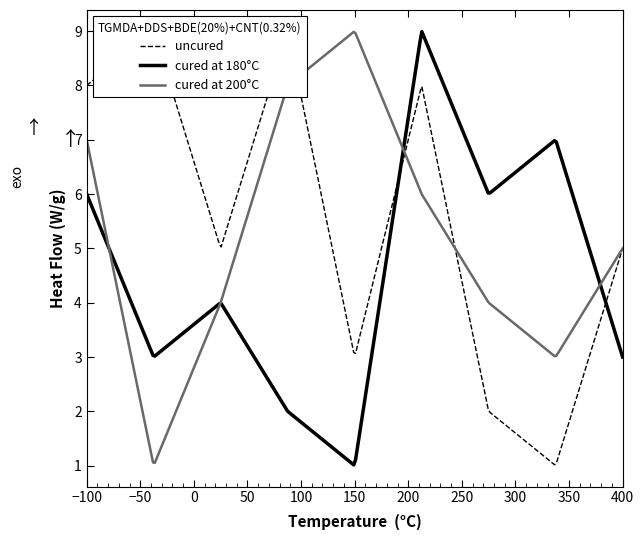

What is the maximum value for cured at 200°C?

9.0